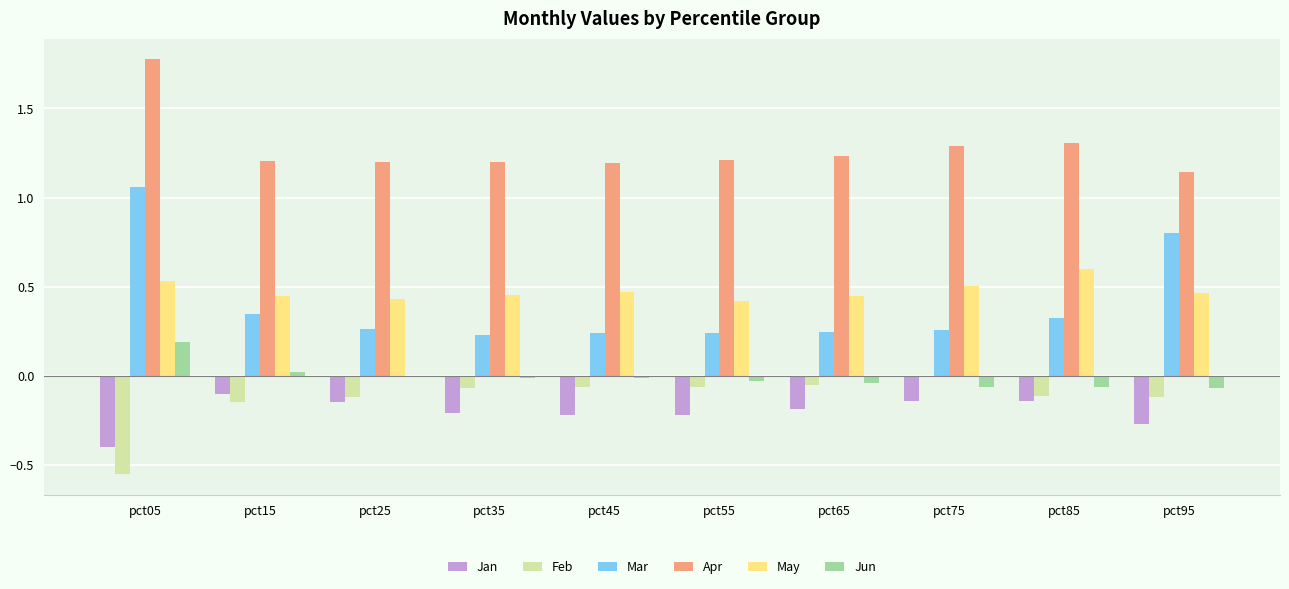

Which series has the largest total across all categories?

Apr